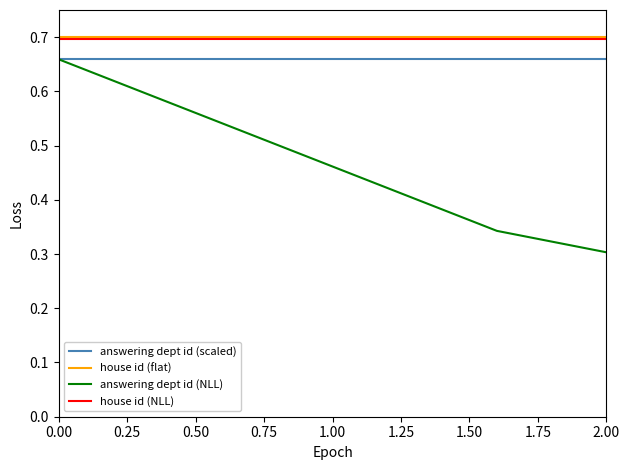

Which series has the widest spread of values?

answering dept id (NLL)